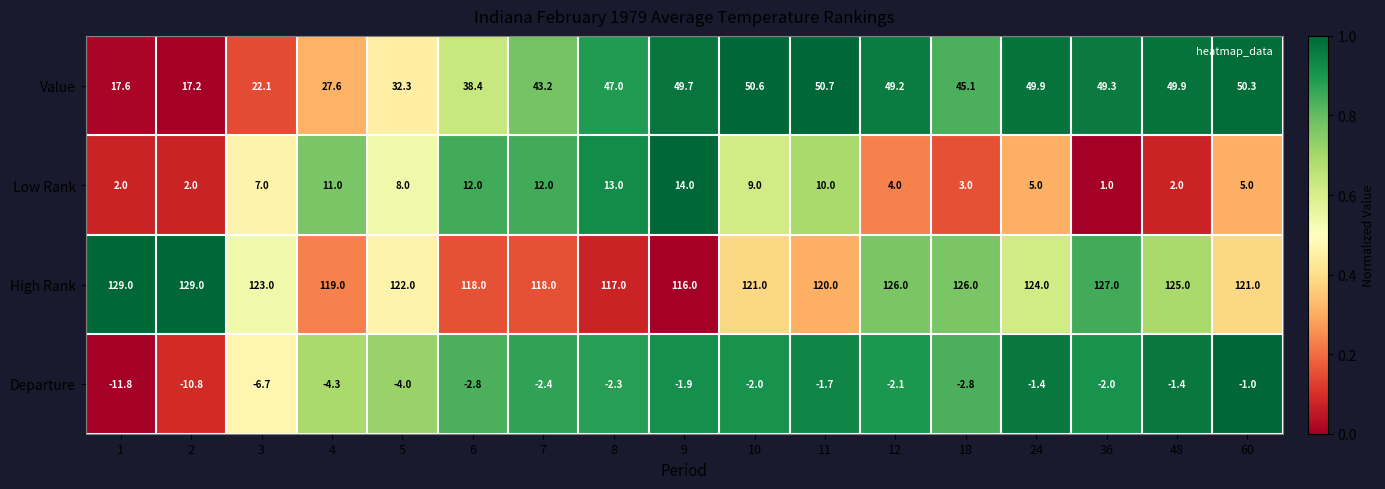

What is the minimum value shown in the chart?

-11.8